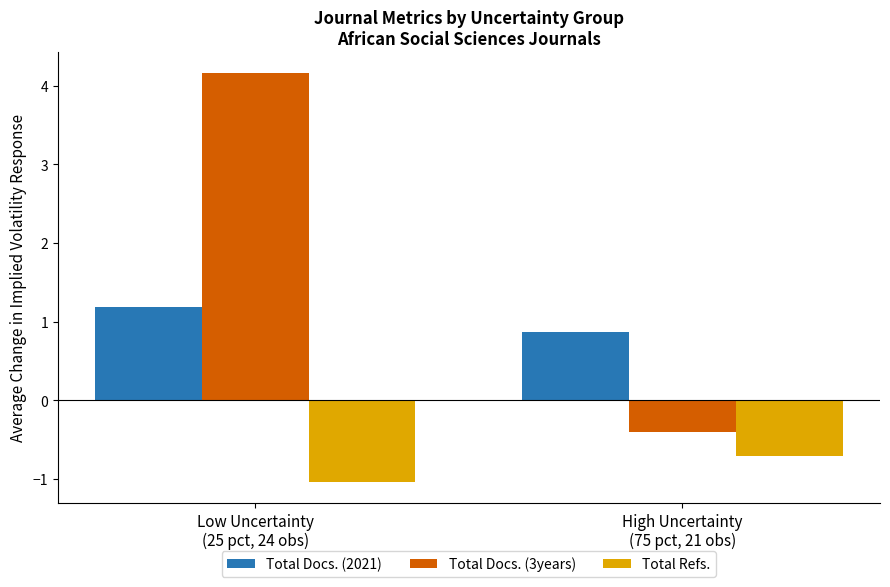

Where does the Total Docs. (3years) series first go above 4?

Low Uncertainty
(25 pct, 24 obs)